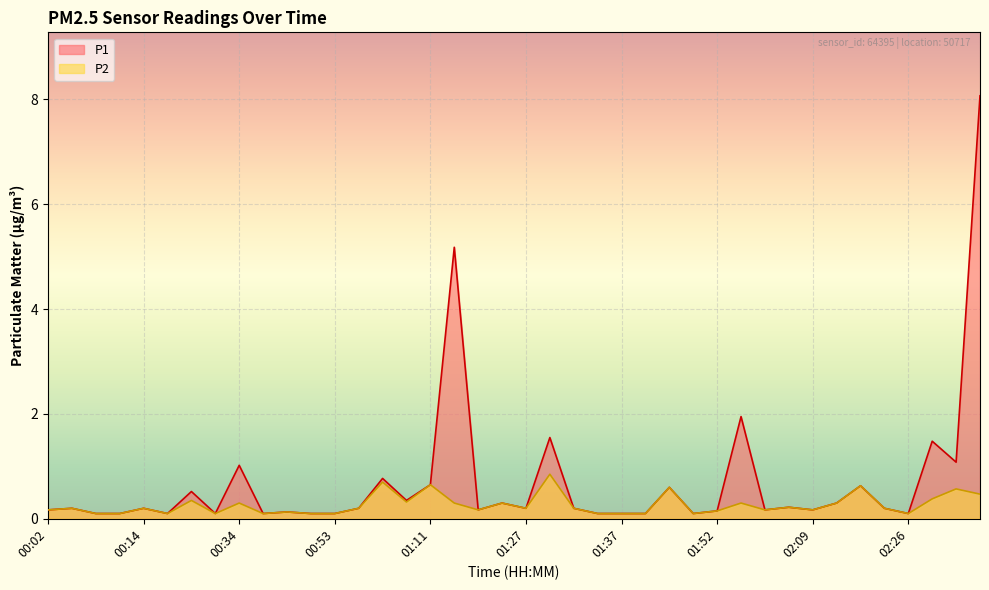

Rank the series by their average value, from highest to lowest.

P1, P2